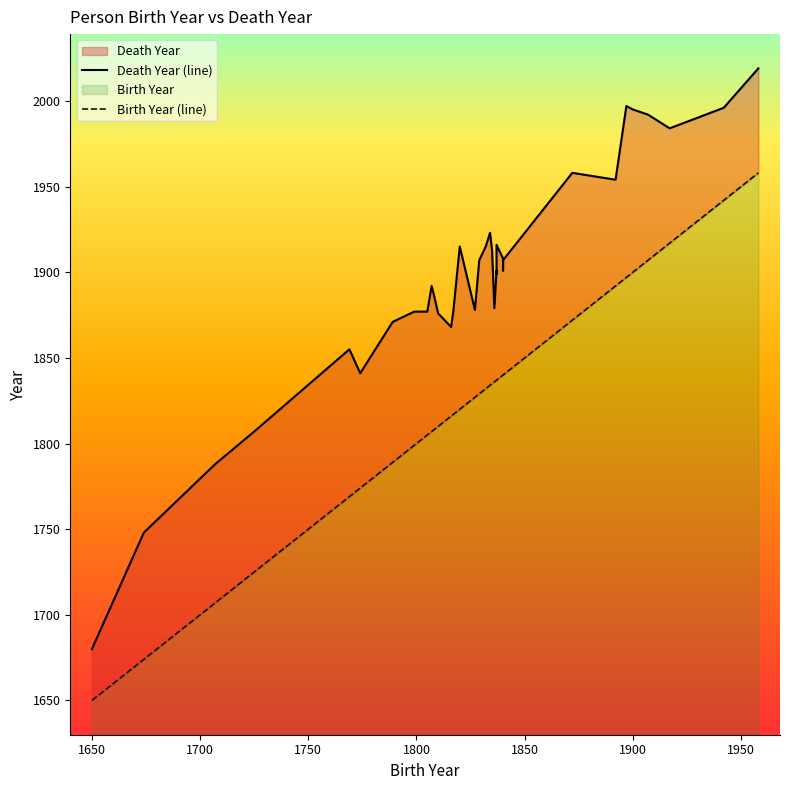

True or false: Birth Year (line) and Death Year (line) intersect in this chart.

False